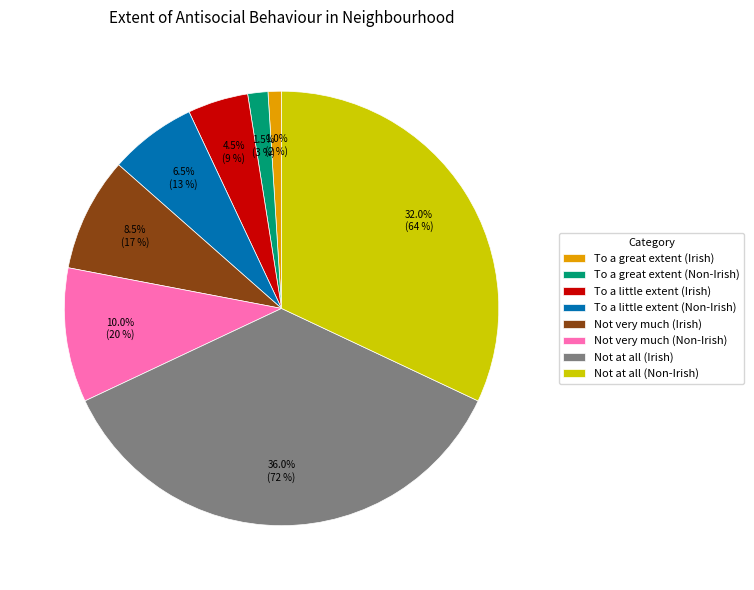

What is the smallest slice in the pie chart?

To a great extent (Irish)